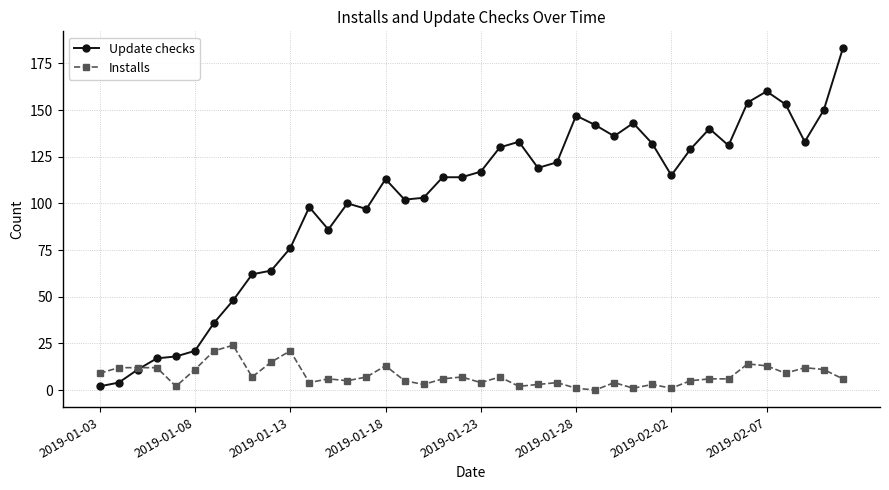

What is the maximum value for Update checks?

183